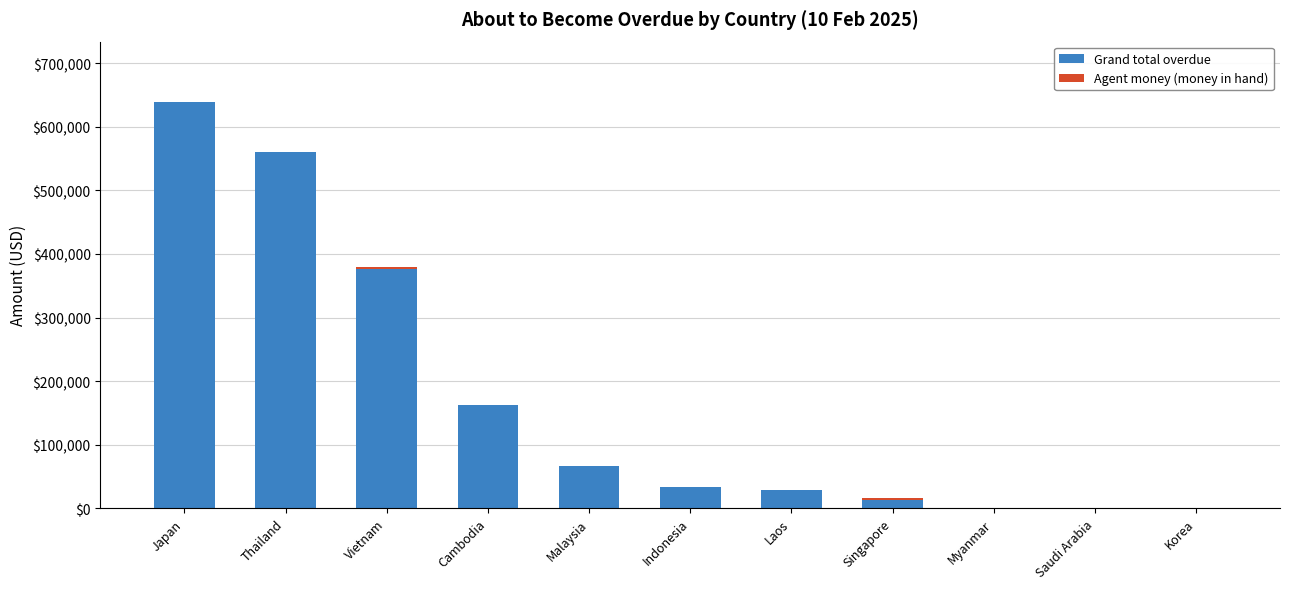

True or false: Grand total overdue has a value of 638445.9 at Japan.

True